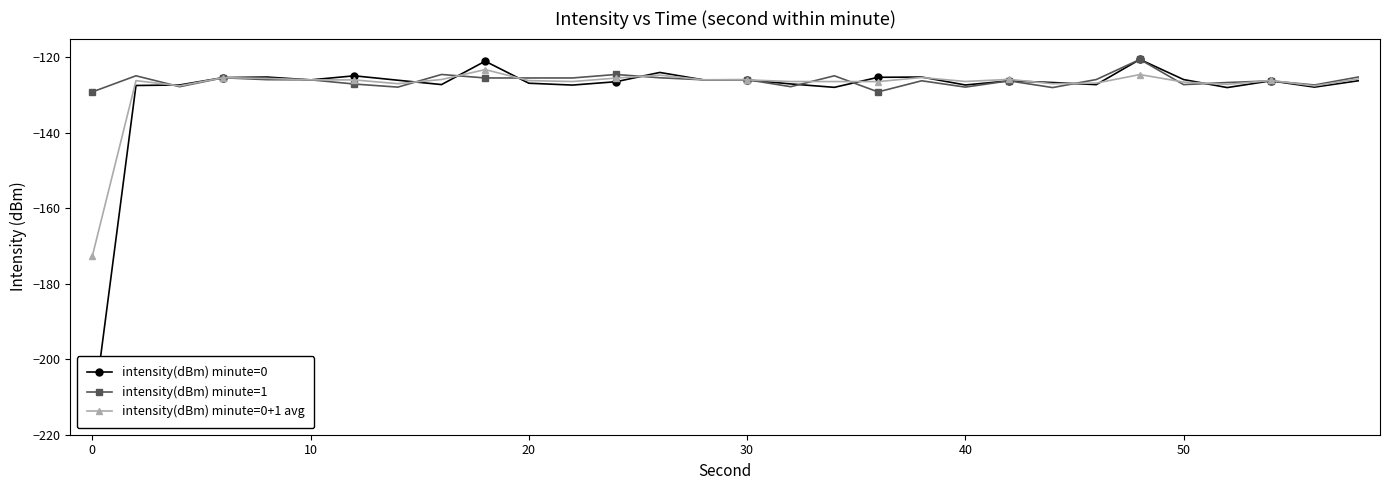

What is the highest value of the intensity(dBm) minute=1 series?

-120.5